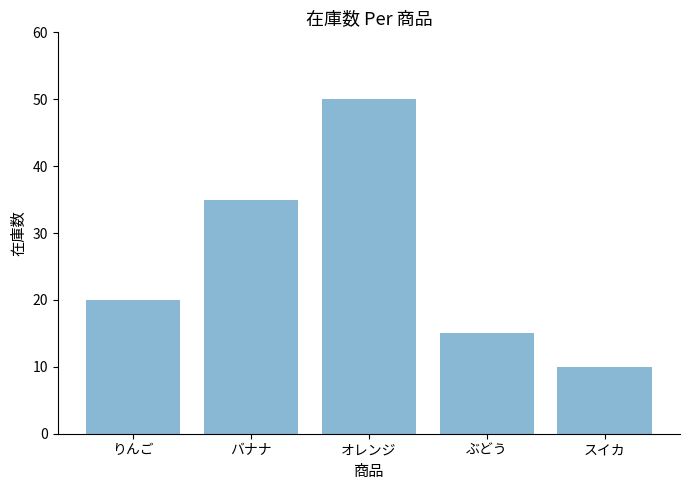

Rank the categories by value from lowest to highest.

スイカ, ぶどう, りんご, バナナ, オレンジ